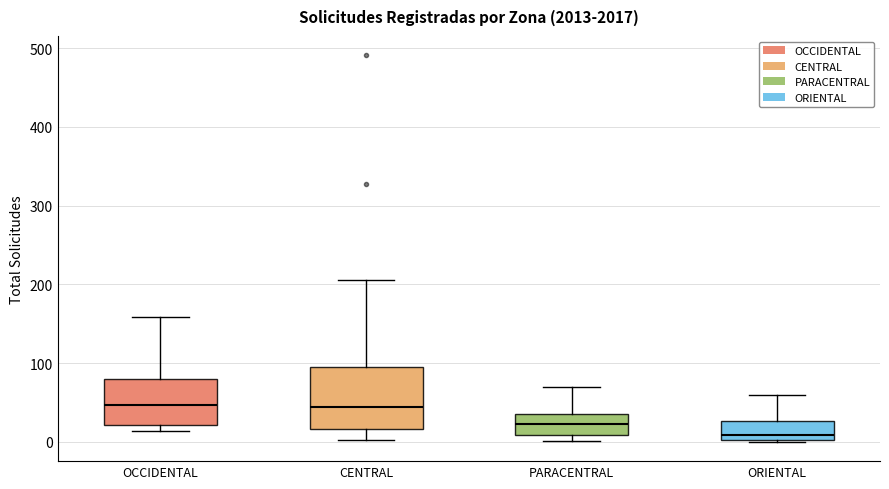

Reading left to right, transcribe this box plot: for each box, give where its median line is, the range the box spans, and where its two whiskers end, as read against the y-axis. The values are not printed on the chart, so give them approximately, as read against the axis.

OCCIDENTAL: median 50, box 20 to 80, whiskers 10 to 160
CENTRAL: median 40, box 20 to 90, whiskers 0 to 210
PARACENTRAL: median 20, box 10 to 40, whiskers 0 to 70
ORIENTAL: median 10, box 0 to 30, whiskers 0 to 60